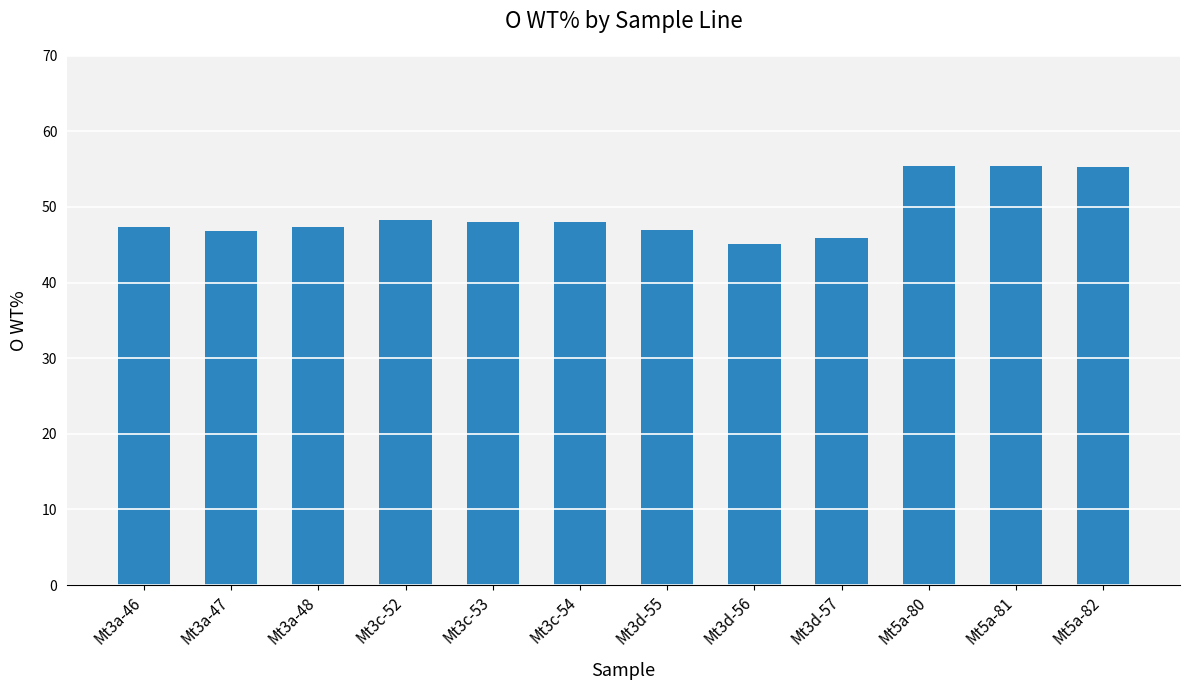

What is the change in value from Mt3c-52 to Mt3d-57?

-2.4